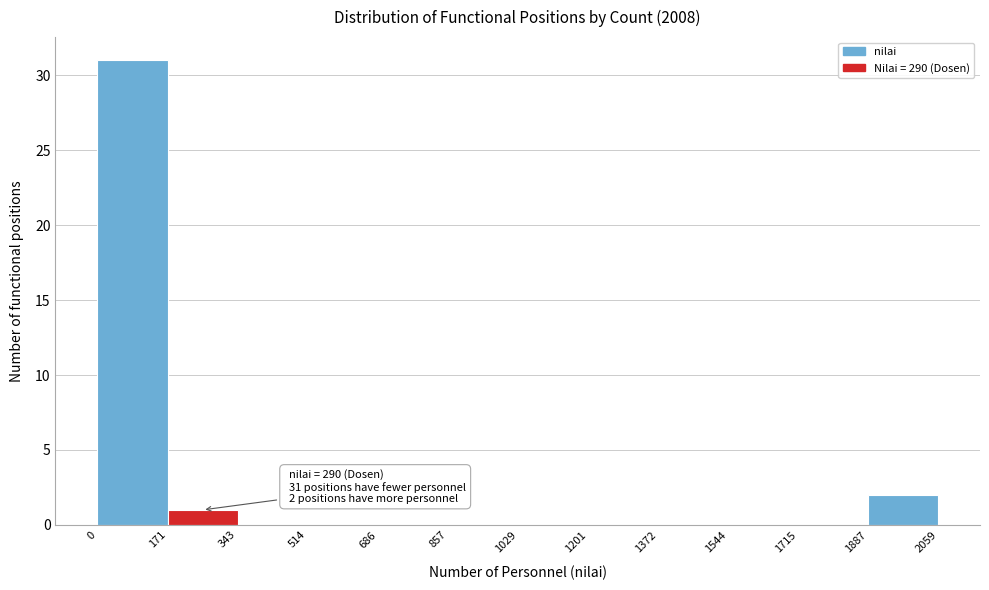

Which range on the x-axis has the tallest bar?

0 to 171